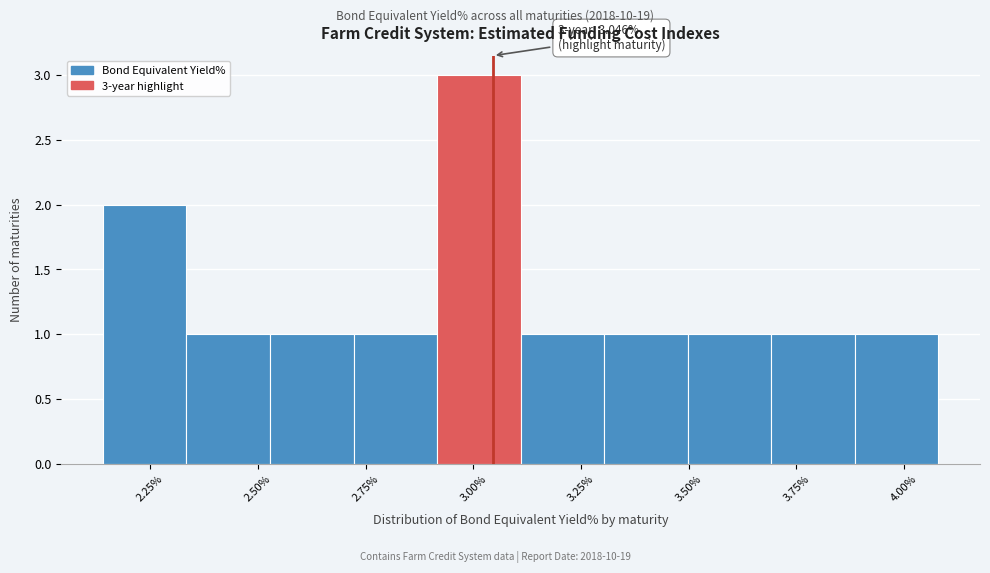

Around what value on the x-axis is the tallest bar? Give the approximate position of its centre, as read against the axis.

3.00